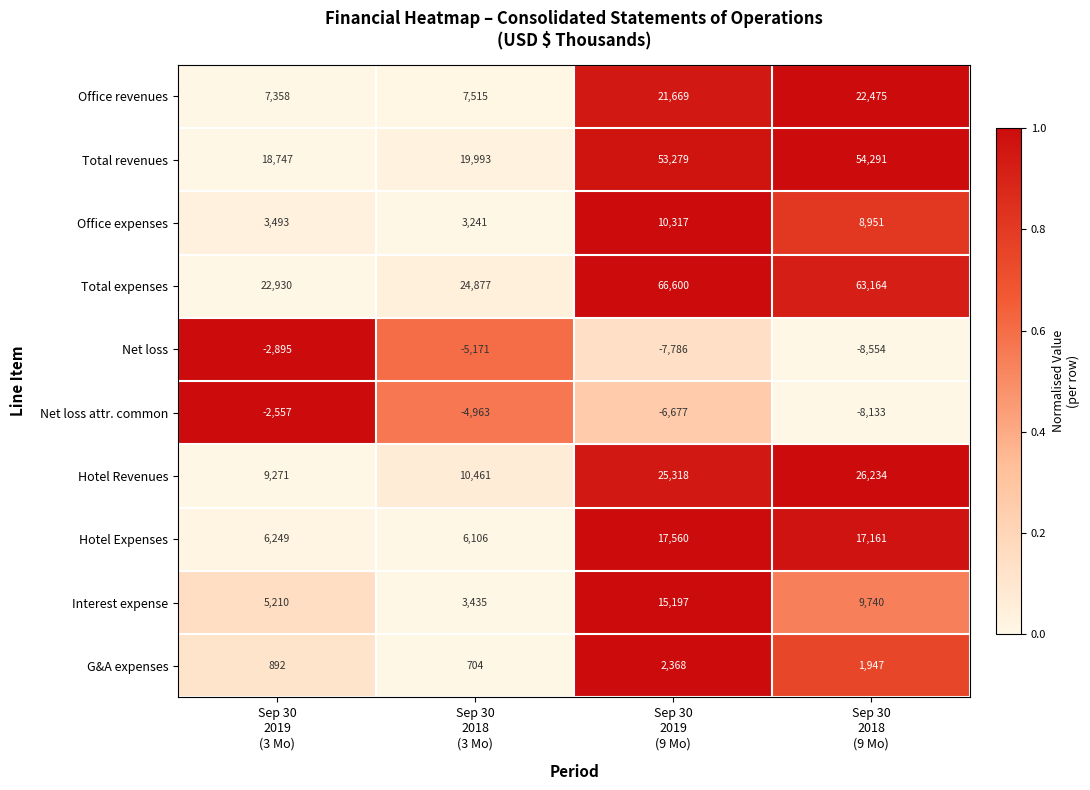

Which series has the largest total across all categories?

Total expenses